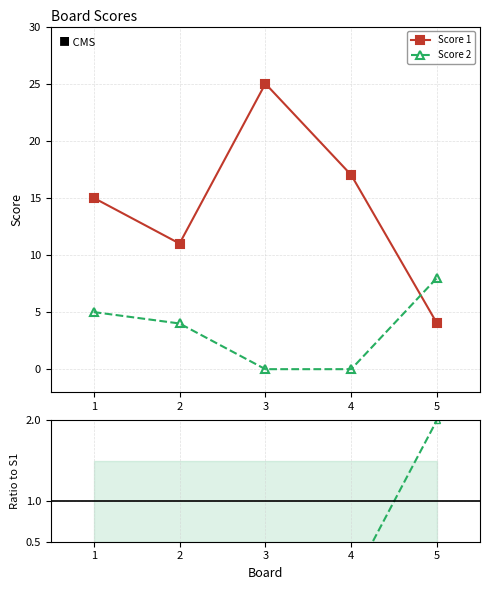

Reading left to right, extract all data points from this chart.

Score 1: 15.0	11.0	25.0	17.0	4.0
Score 2: 5.0	4.0	0.0	0.0	8.0
Score 2 / Score 1: 0.3	0.4	0.0	0.0	2.0